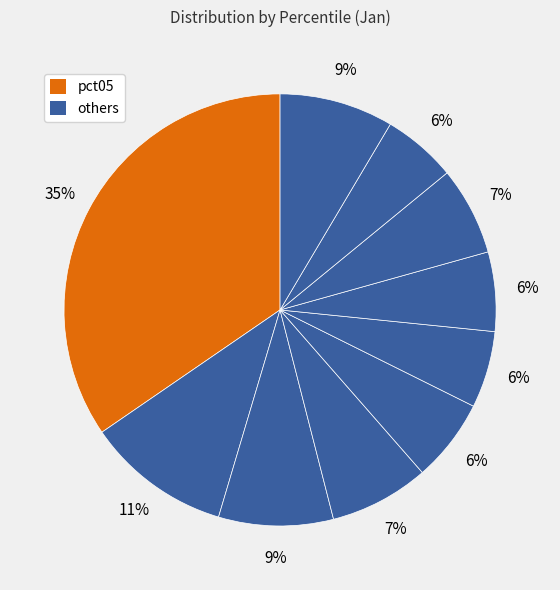

Is there any slice that represents more than half of the pie?

No